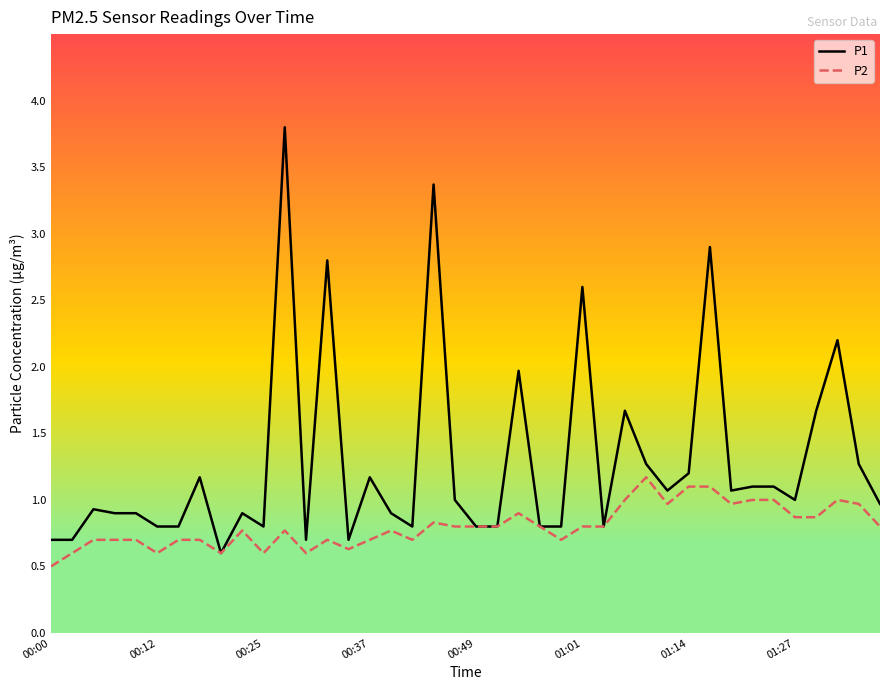

Rank the series by their average value, from highest to lowest.

P1, P2